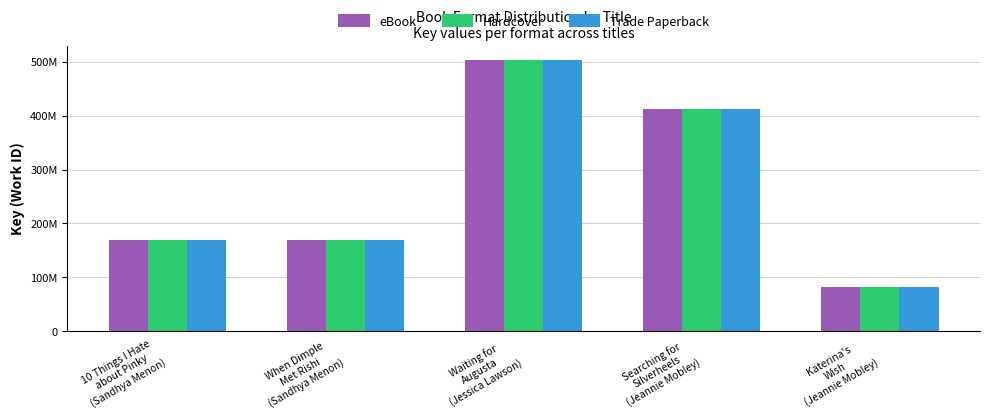

Reading left to right, transcribe all the data shown in this chart.

eBook: 10 Things I Hate
about Pinky
(Sandhya Menon)=169954288	When Dimple
Met Rishi
(Sandhya Menon)=169953470	Waiting for
Augusta
(Jessica Lawson)=504442208	Searching for
Silverheels
(Jeannie Mobley)=413237225	Katerina's
Wish
(Jeannie Mobley)=82612225
Hardcover: 10 Things I Hate
about Pinky
(Sandhya Menon)=169954288	When Dimple
Met Rishi
(Sandhya Menon)=169953470	Waiting for
Augusta
(Jessica Lawson)=504442208	Searching for
Silverheels
(Jeannie Mobley)=413237225	Katerina's
Wish
(Jeannie Mobley)=82612225
Trade Paperback: 10 Things I Hate
about Pinky
(Sandhya Menon)=169954288	When Dimple
Met Rishi
(Sandhya Menon)=169953470	Waiting for
Augusta
(Jessica Lawson)=504442208	Searching for
Silverheels
(Jeannie Mobley)=413237225	Katerina's
Wish
(Jeannie Mobley)=82612225